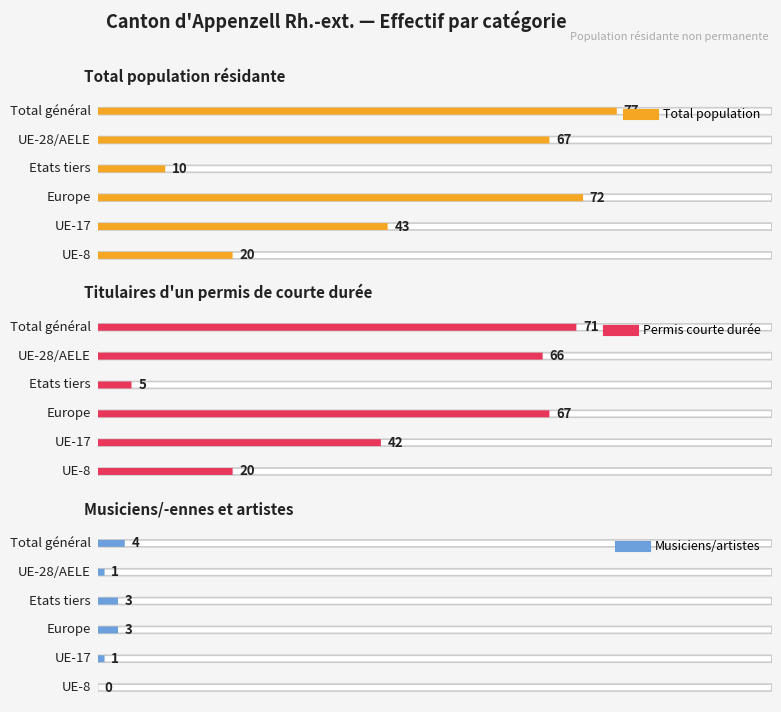

Is this an area chart (filled region under the line)?

No